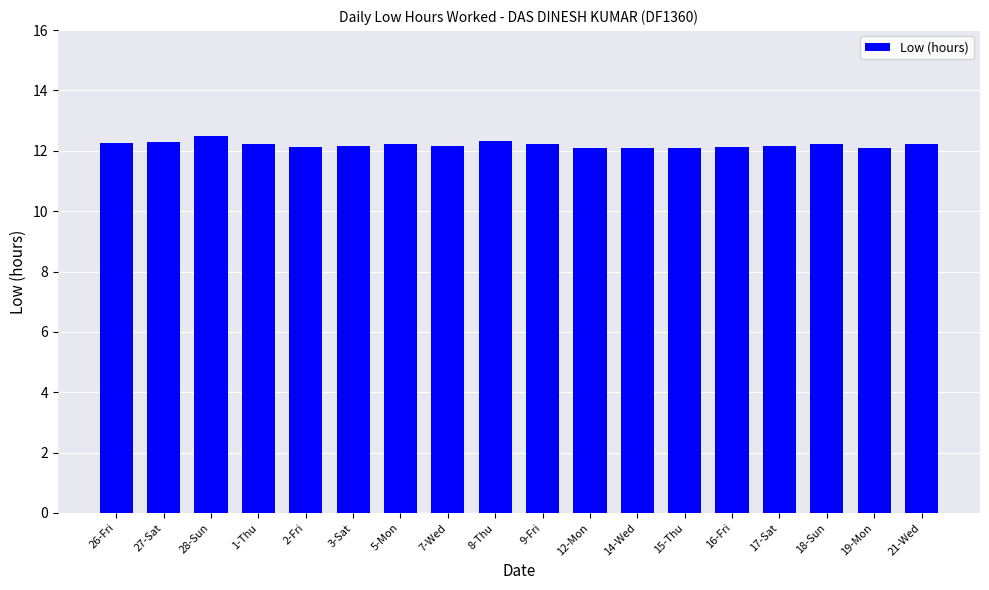

The value at 2-Fri is 16.7. True or false?

False